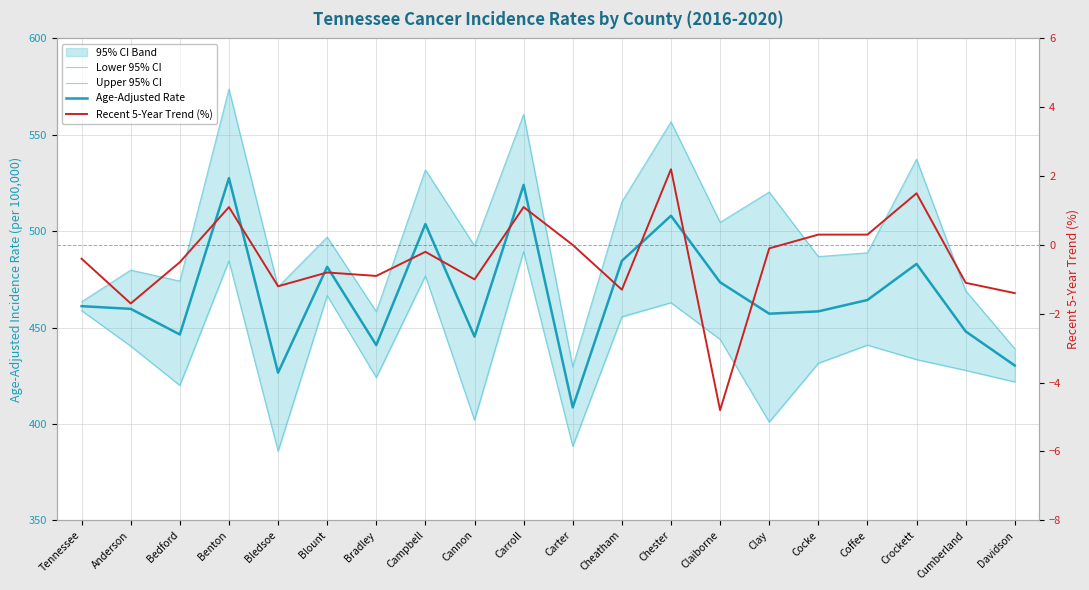

At which category is the sum across all series the highest?

Benton